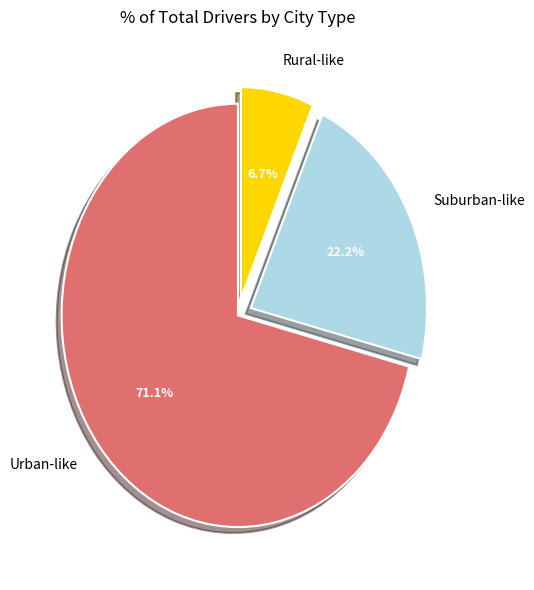

Is there any slice that represents more than half of the pie?

Yes